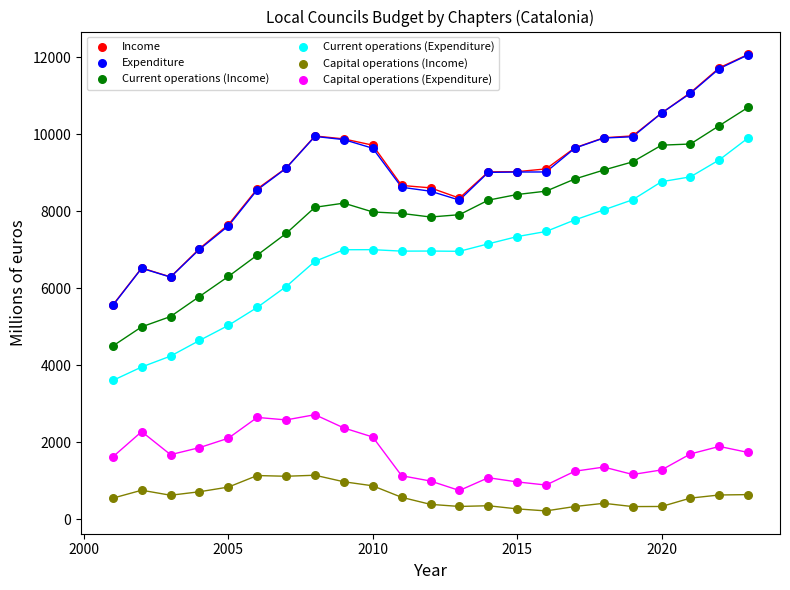

Which series reaches the minimum Y coordinate?

Capital operations (Income)